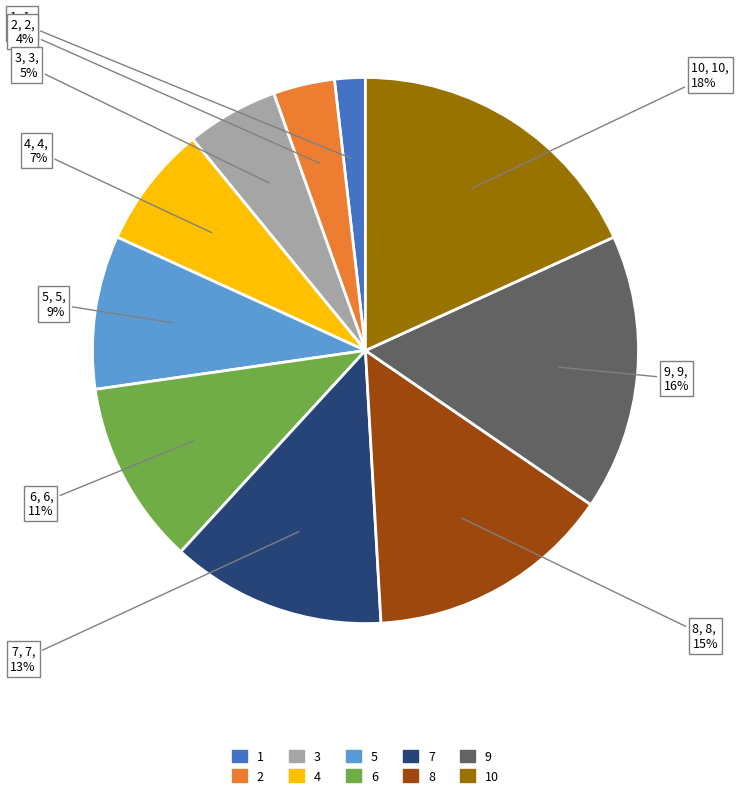

Do 5 and 4 together represent more than half of the pie?

No